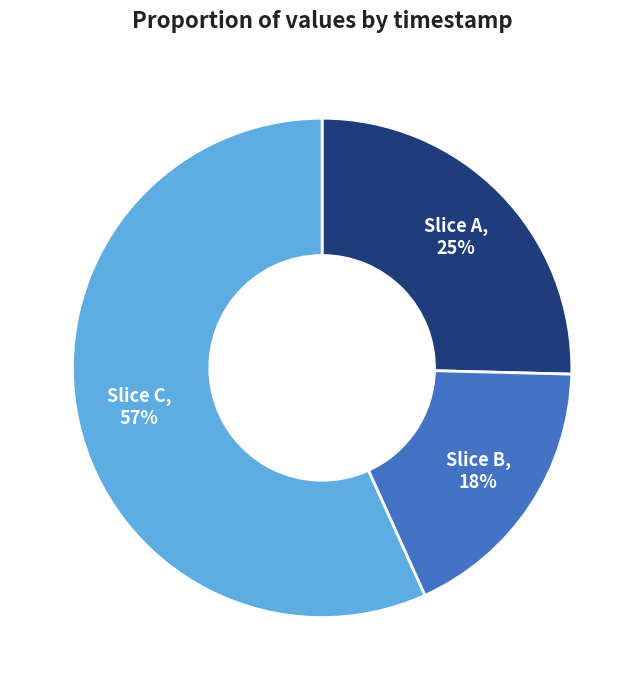

Is the sum of Slice A and Slice C greater than half?

Yes